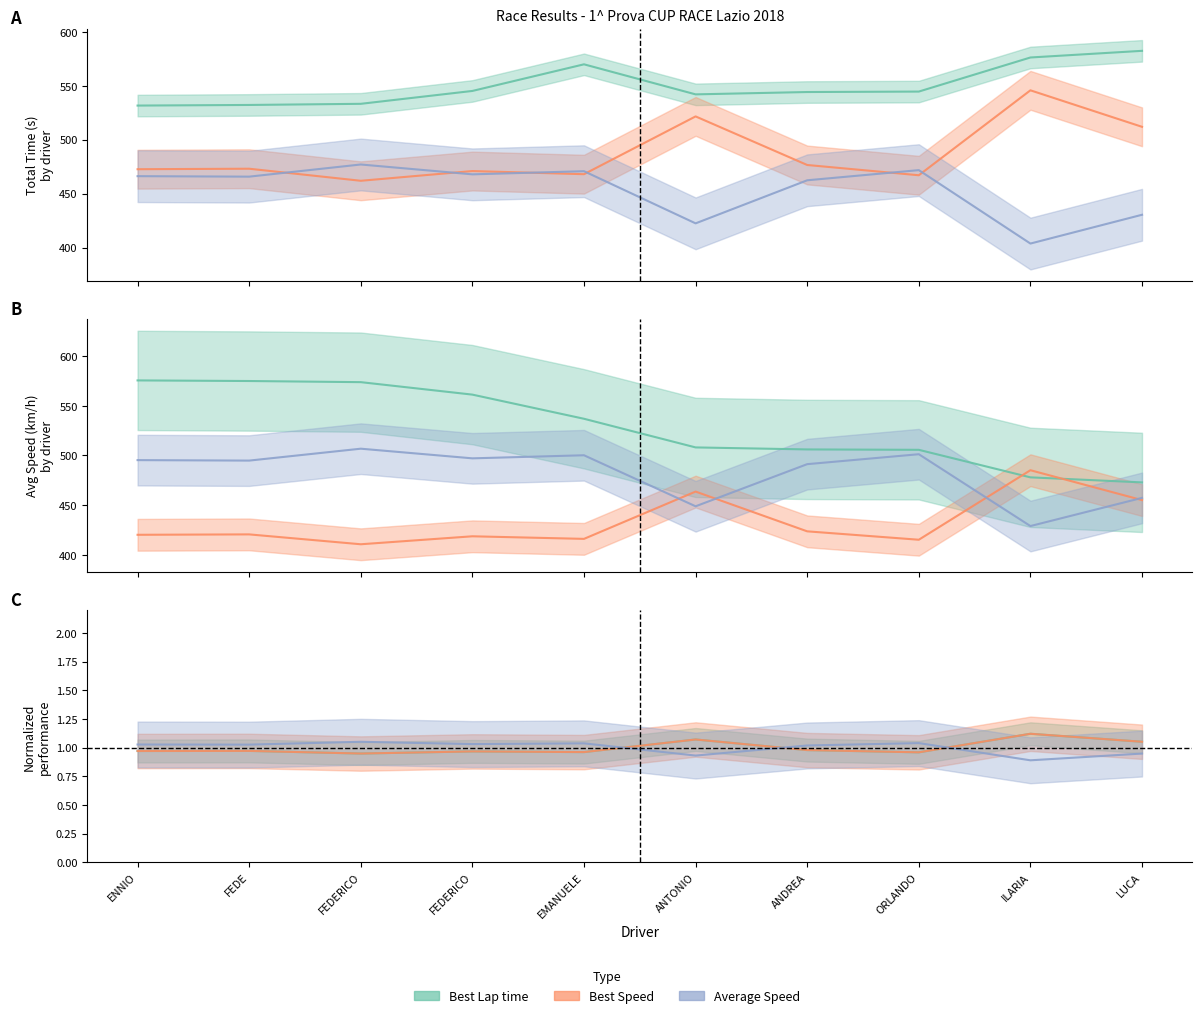

At which category is the sum across all series the highest?

FEDERICO